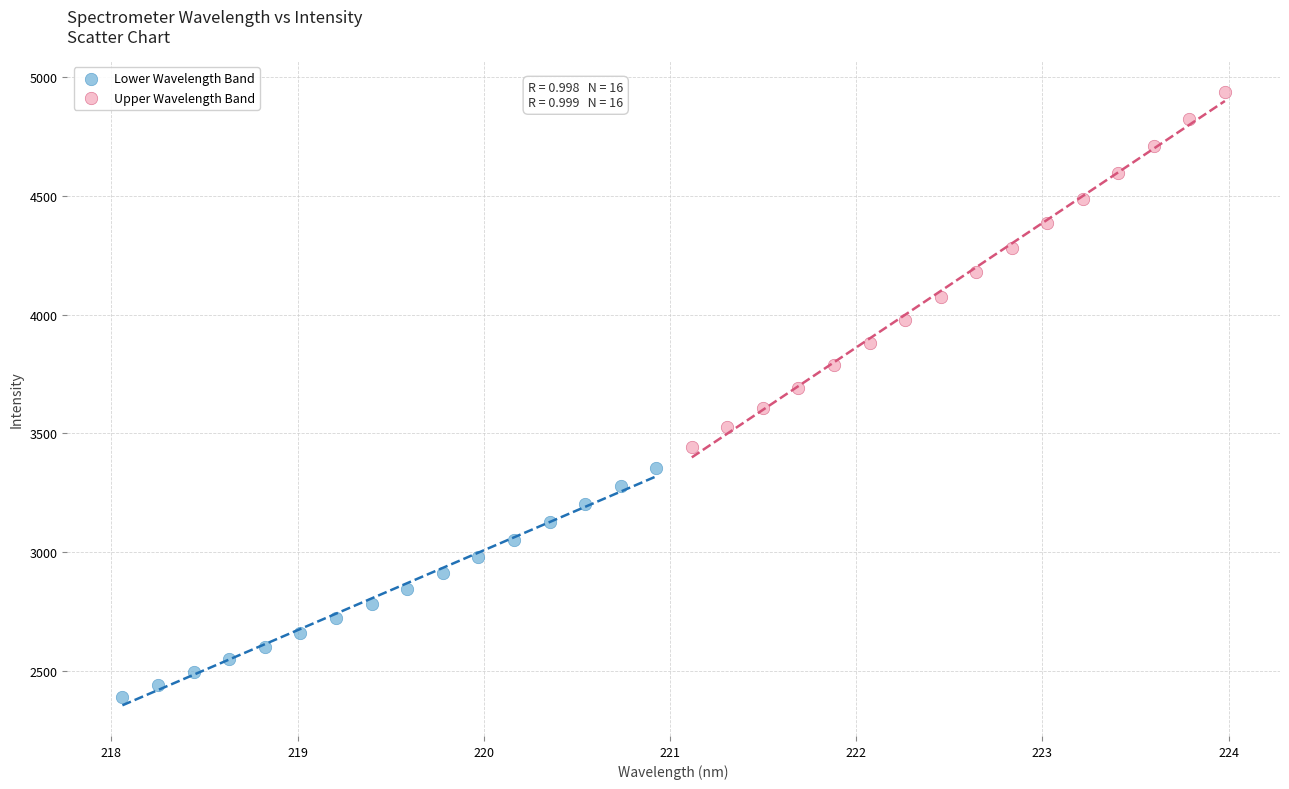

Which series contains the highest Y value?

Upper Wavelength Band